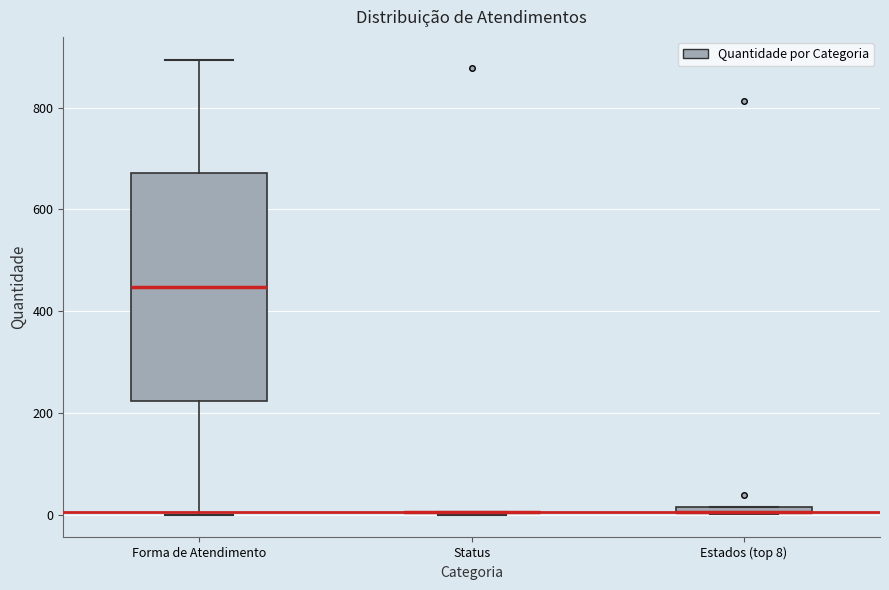

Which box is the tallest, from its lower edge to its upper edge?

Forma de Atendimento